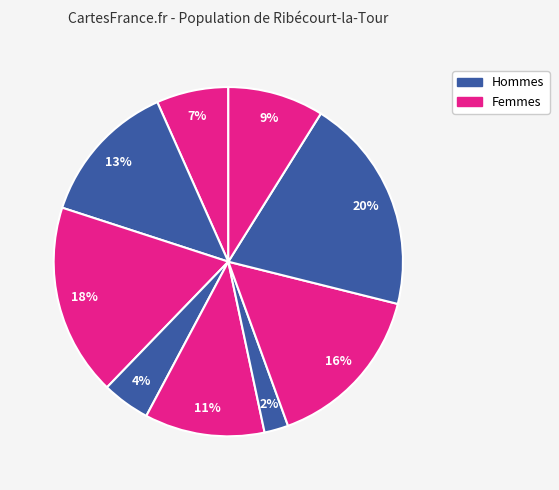

Count the number of slices in the pie.

9